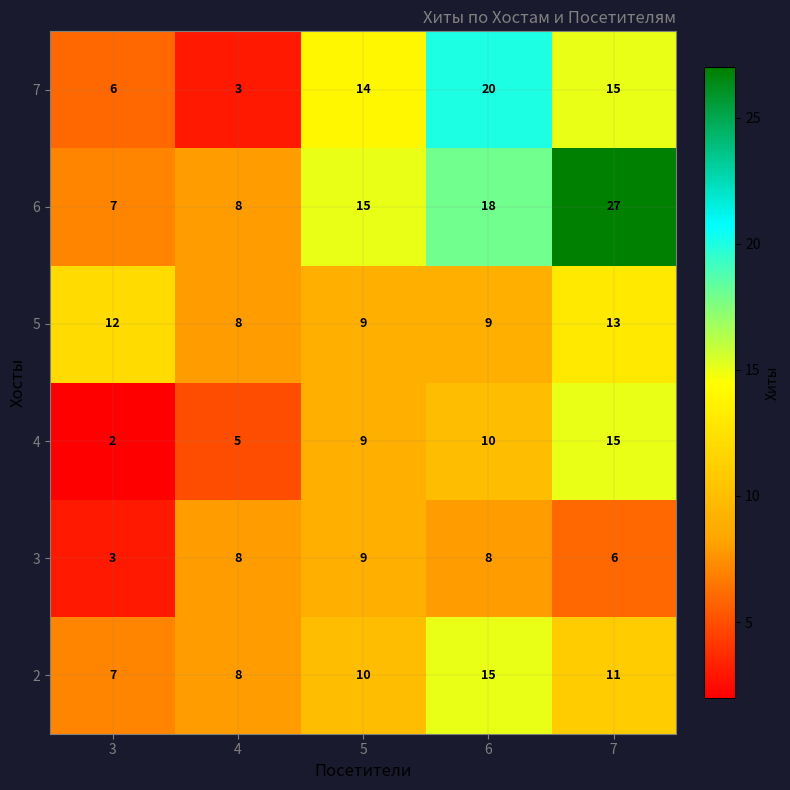

Which series has the largest total across all categories?

6